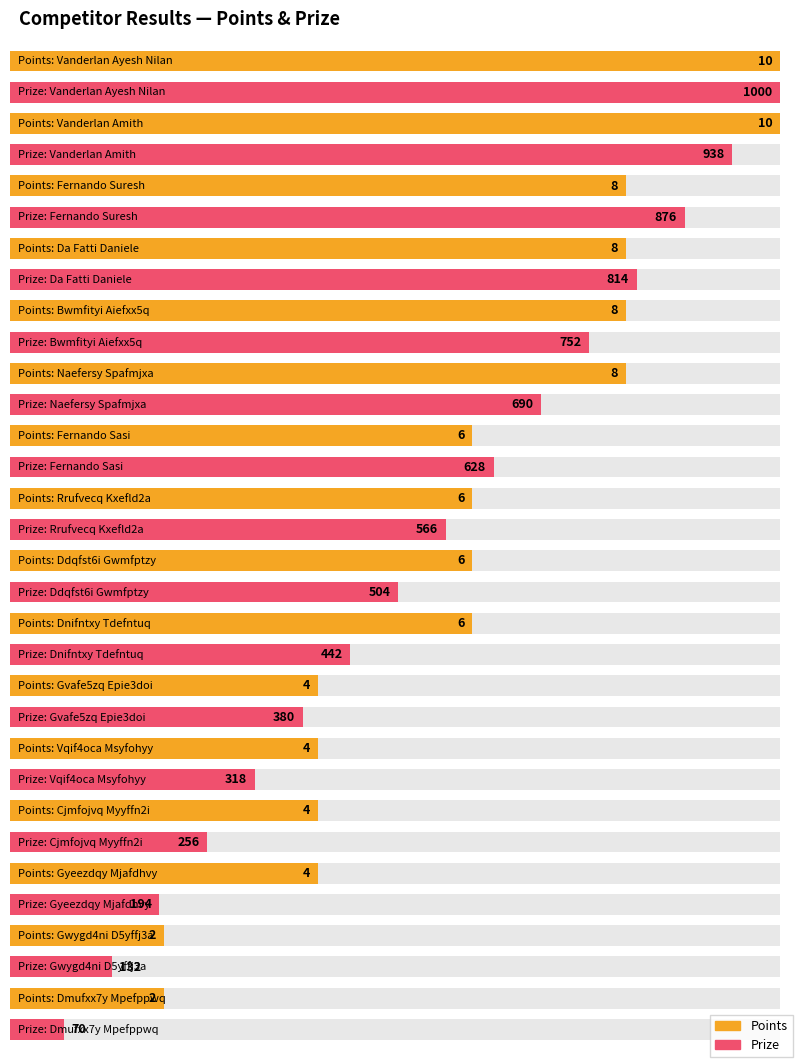

Which category has the highest value in the Points series?

Vanderlan Ayesh Nilan